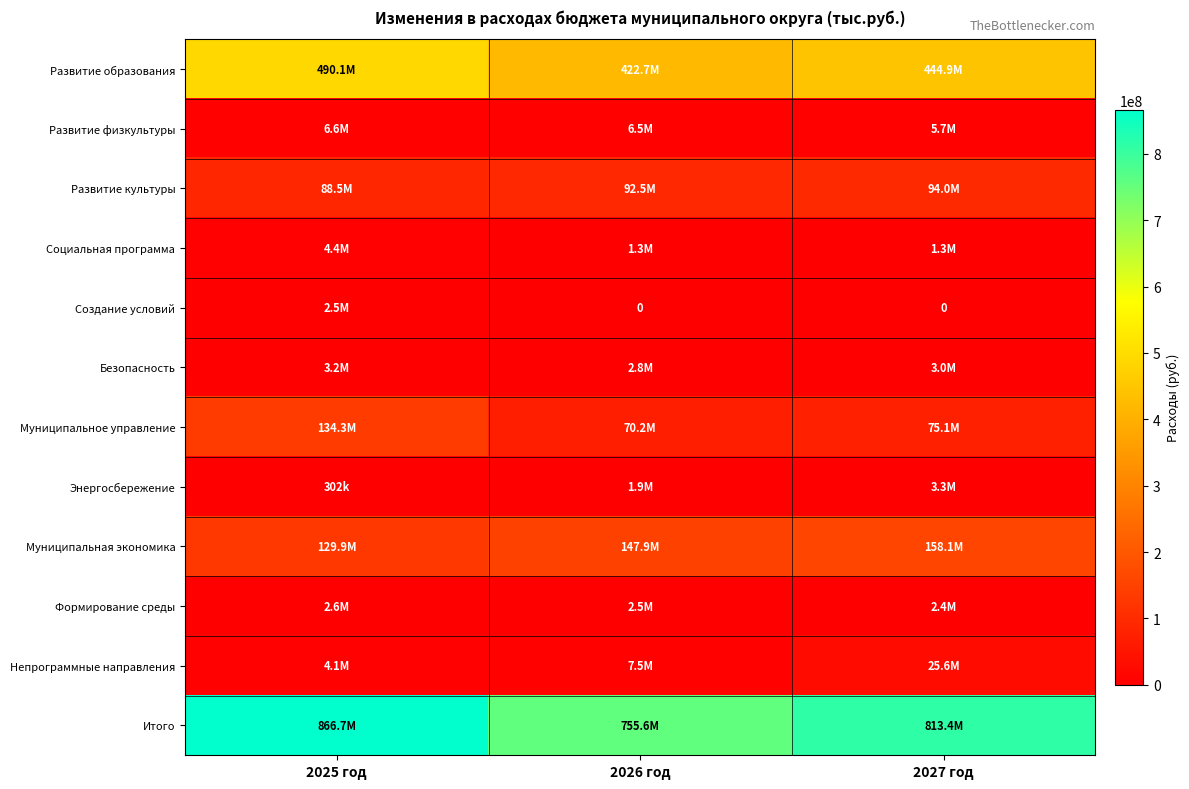

Which series changed the most between 2026 год and 2027 год?

Итого